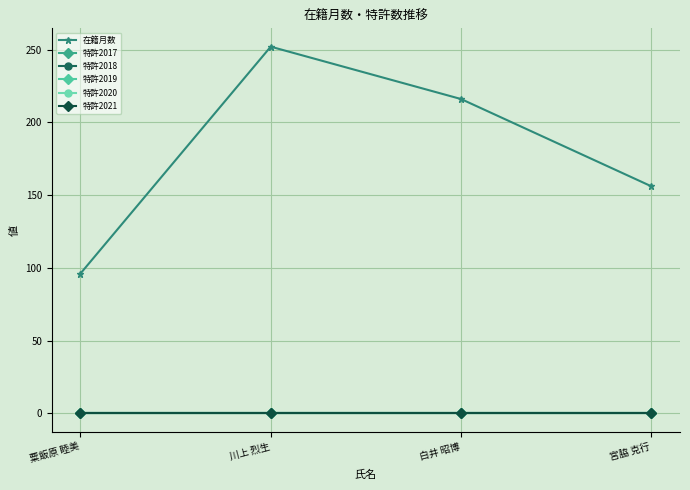

Reading left to right, list all the values displayed in this chart.

在籍月数: 粟飯原 睦美=96	川上 烈生=252	白井 昭博=216	宮脇 克行=156
特許2017: 粟飯原 睦美=0	川上 烈生=0	白井 昭博=0	宮脇 克行=0
特許2018: 粟飯原 睦美=0	川上 烈生=0	白井 昭博=0	宮脇 克行=0
特許2019: 粟飯原 睦美=0	川上 烈生=0	白井 昭博=0	宮脇 克行=0
特許2020: 粟飯原 睦美=0	川上 烈生=0	白井 昭博=0	宮脇 克行=0
特許2021: 粟飯原 睦美=0	川上 烈生=0	白井 昭博=0	宮脇 克行=0